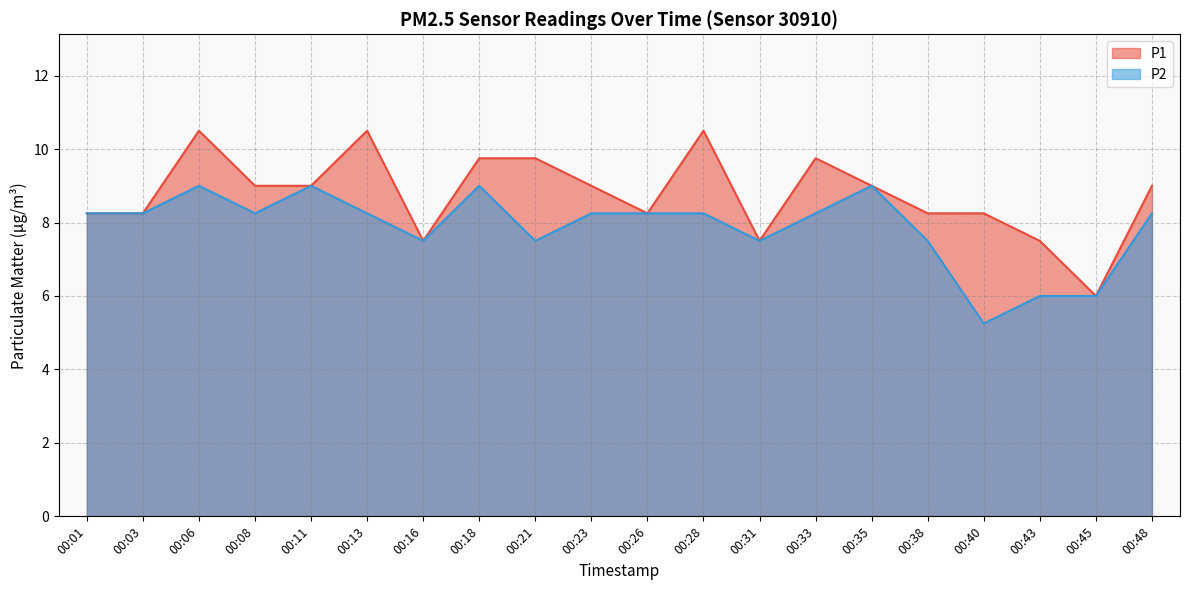

Reading left to right, extract all data points from this chart.

P1: 8.2	8.2	10.5	9.0	9.0	10.5	7.5	9.8	9.8	9.0	8.2	10.5	7.5	9.8	9.0	8.2	8.2	7.5	6.0	9.0
P2: 8.2	8.2	9.0	8.2	9.0	8.2	7.5	9.0	7.5	8.2	8.2	8.2	7.5	8.2	9.0	7.5	5.2	6.0	6.0	8.2